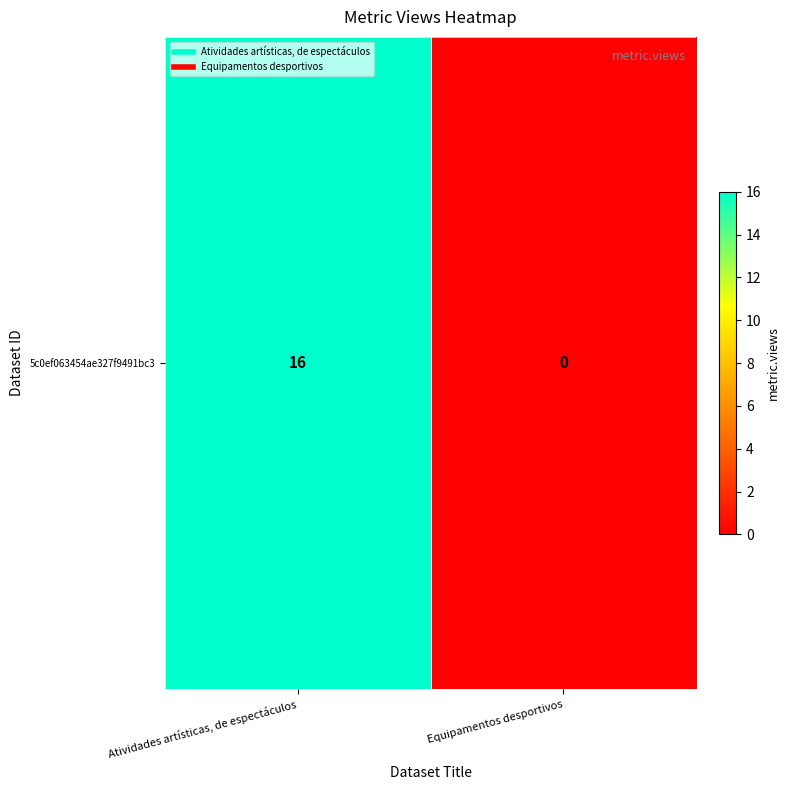

How many categories are shown in the chart?

2